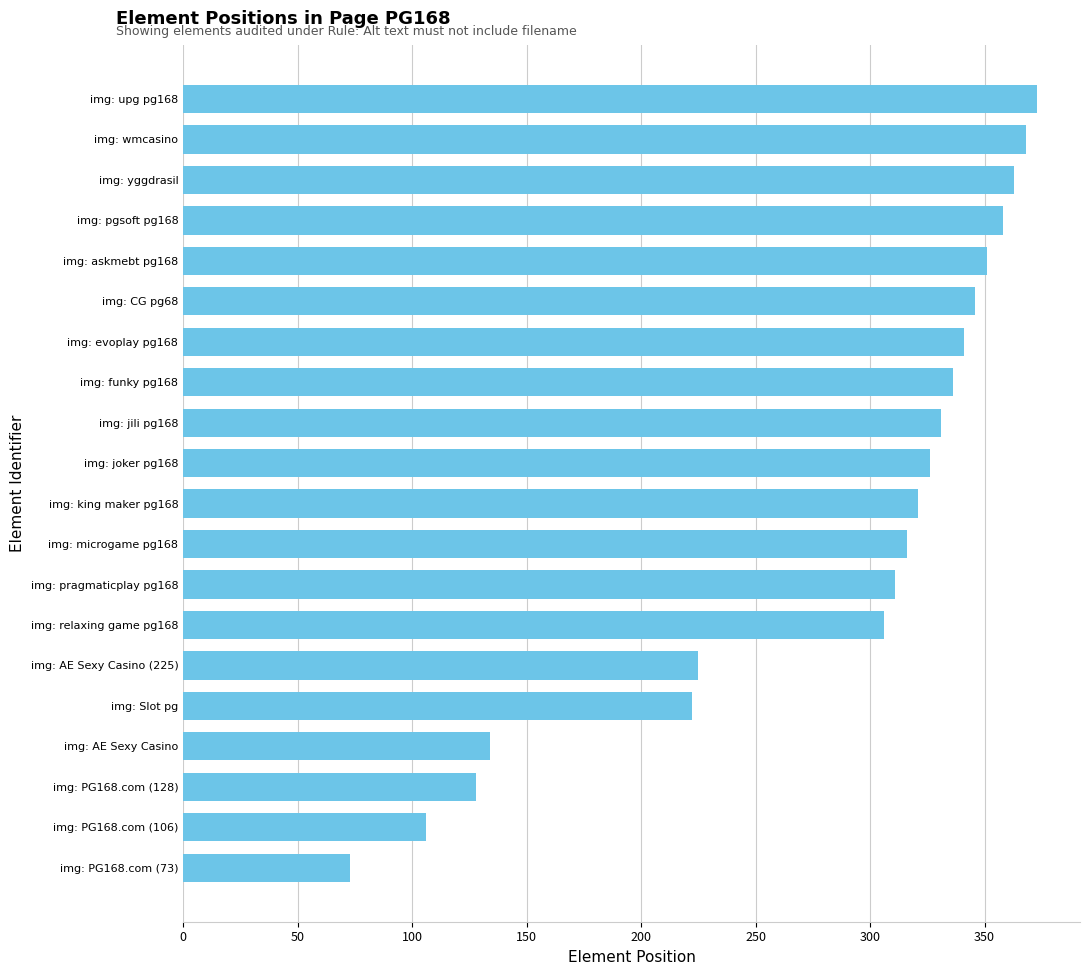

What is the maximum value shown in the chart?

373